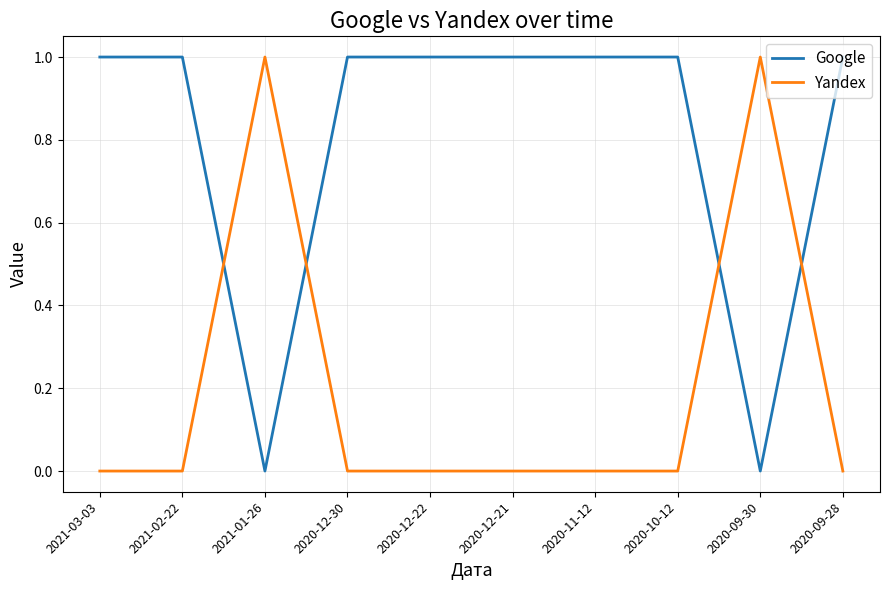

How many intersections are there between Google and Yandex?

4